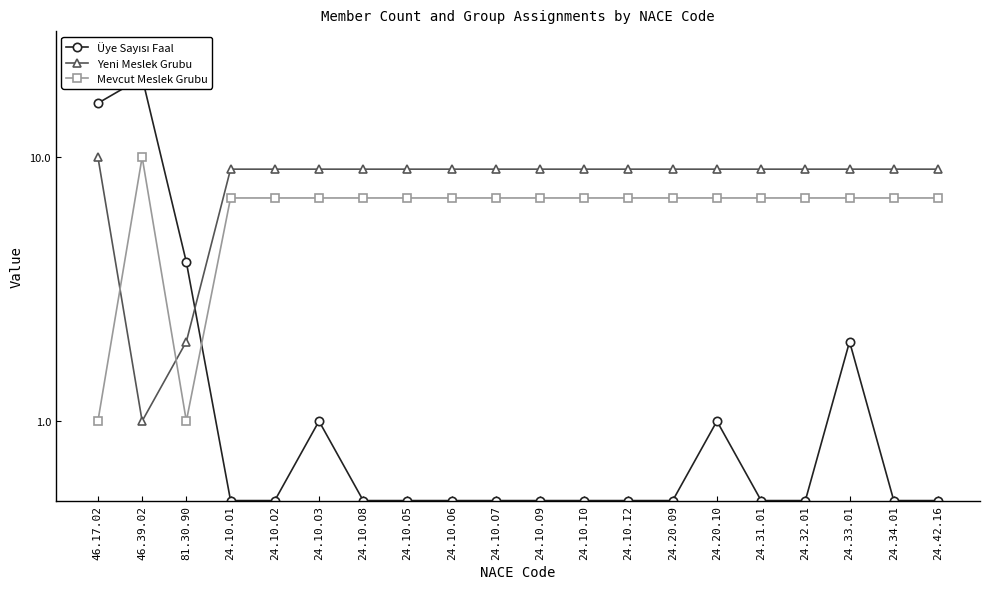

Reading right to left, extract all data points from this chart.

Üye Sayısı Faal: 0.5	0.5	2.0	0.5	0.5	1.0	0.5	0.5	0.5	0.5	0.5	0.5	0.5	0.5	1.0	0.5	0.5	4.0	20.0	16.0
Yeni Meslek Grubu: 9.0	9.0	9.0	9.0	9.0	9.0	9.0	9.0	9.0	9.0	9.0	9.0	9.0	9.0	9.0	9.0	9.0	2.0	1.0	10.0
Mevcut Meslek Grubu: 7.0	7.0	7.0	7.0	7.0	7.0	7.0	7.0	7.0	7.0	7.0	7.0	7.0	7.0	7.0	7.0	7.0	1.0	10.0	1.0